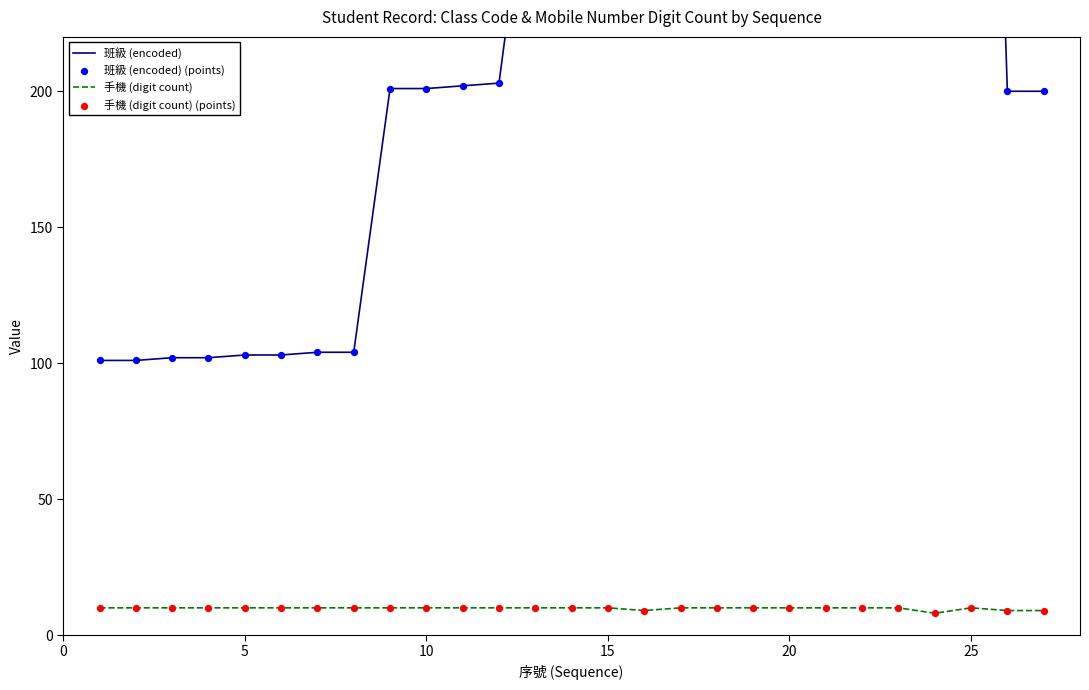

Which series reaches the maximum Y coordinate?

班級 (encoded)